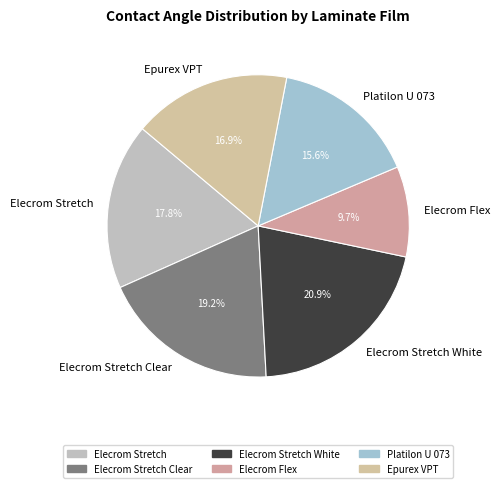

How many segments does this pie chart have?

6